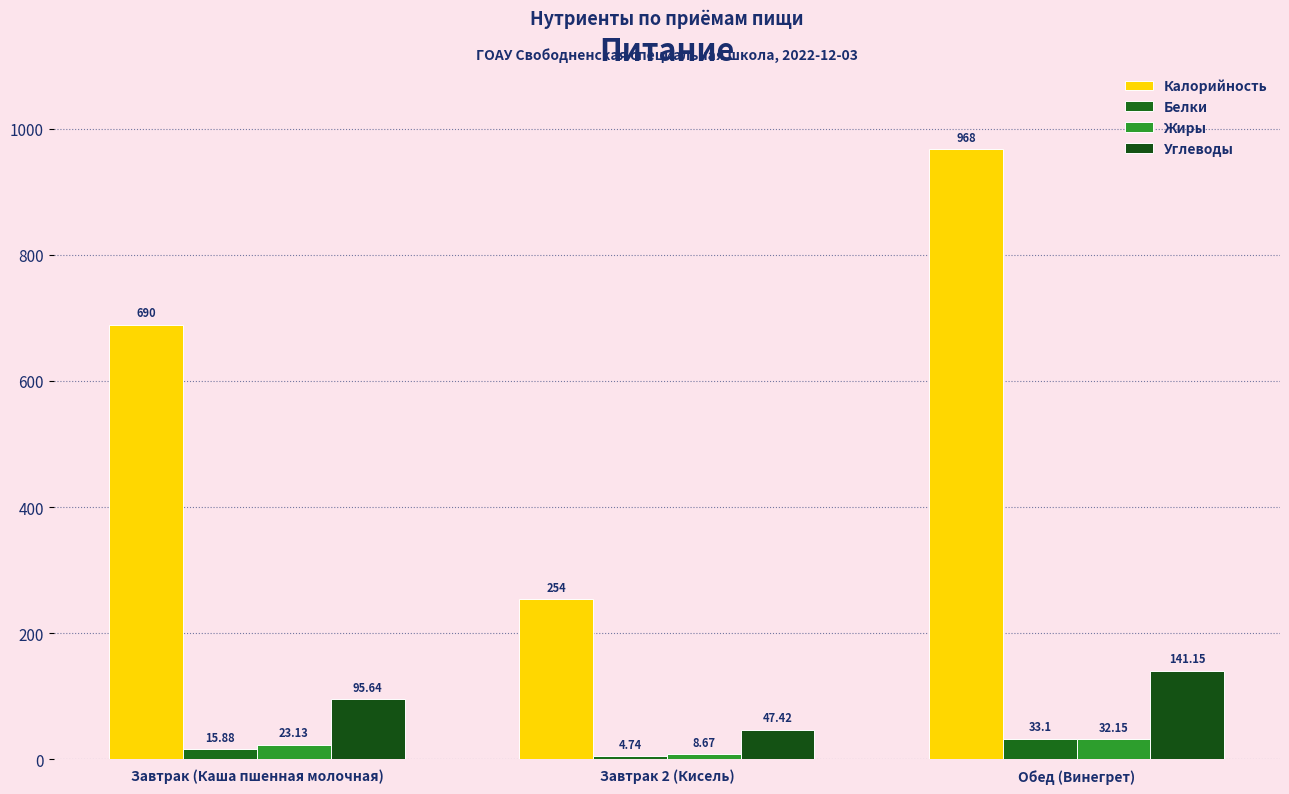

Which has a higher value, Завтрак 2 (Кисель) or Обед (Винегрет)?

Обед (Винегрет)